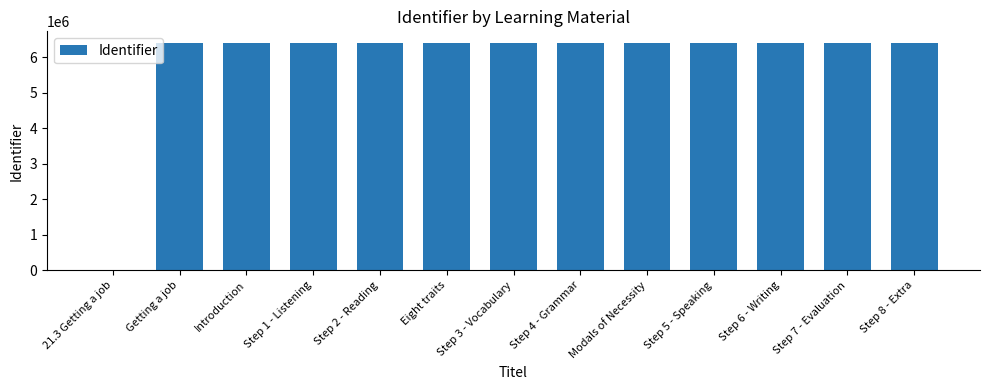

Is it true that the value at Step 5 - Speaking is 11513904?

False